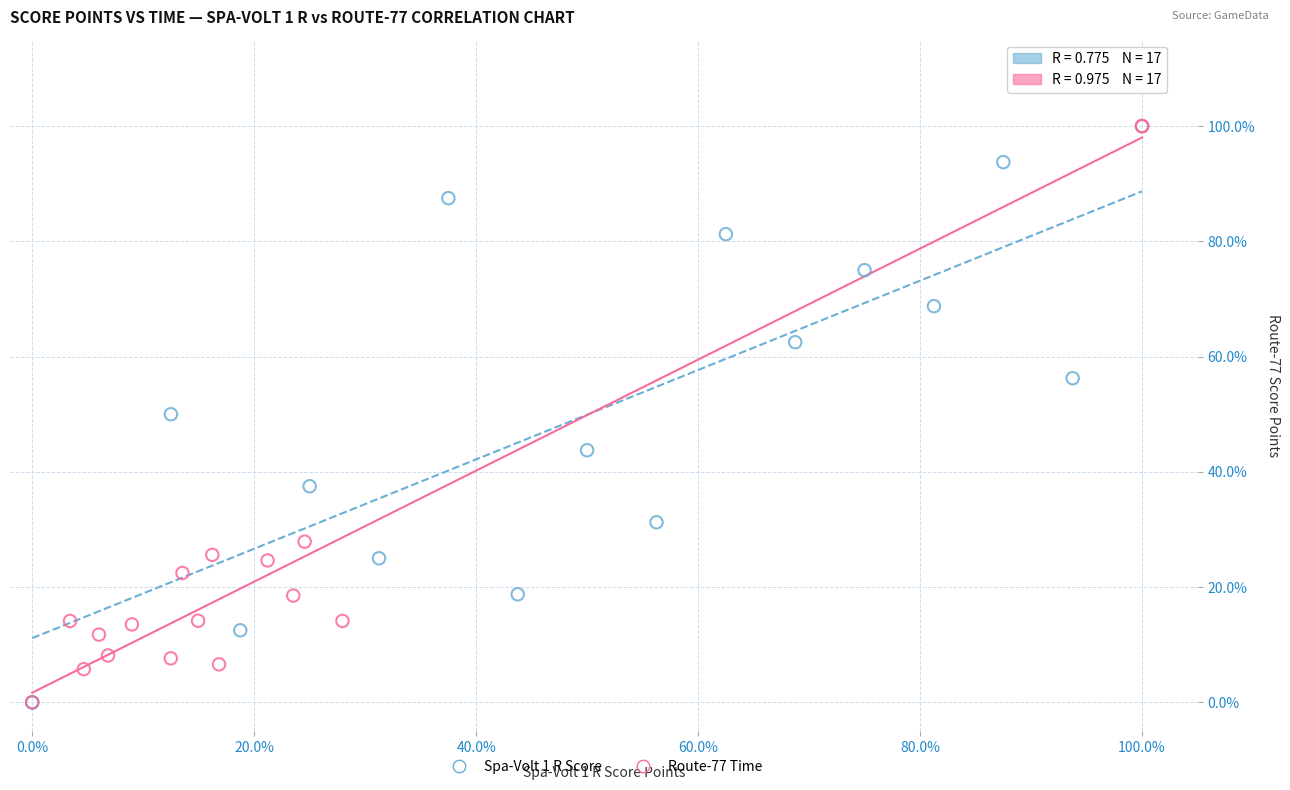

What are all the series names shown in the legend?

Spa-Volt 1 R Score, Route-77 Time